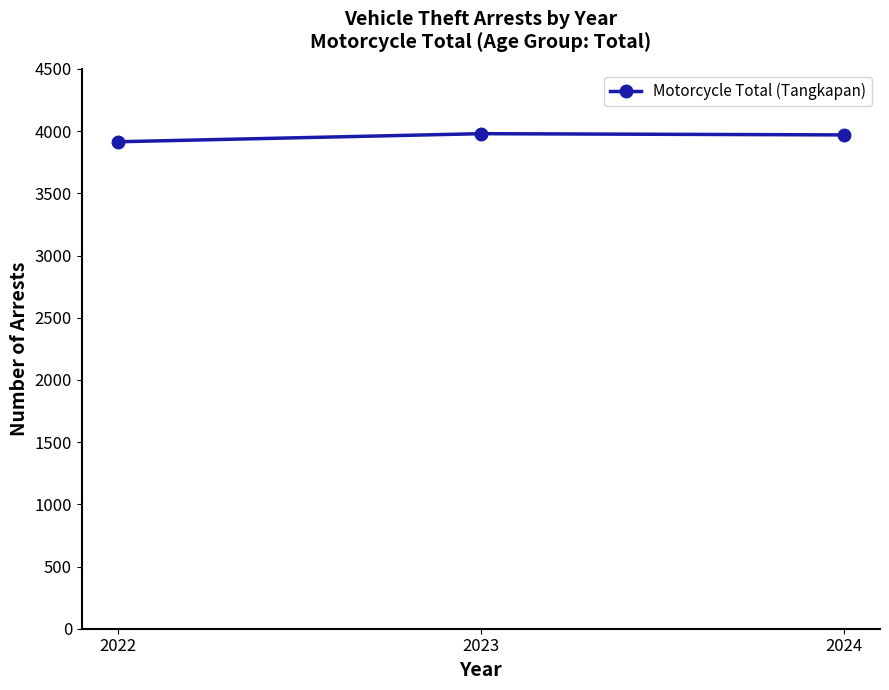

Read the value at 2023, to the nearest 10.

3980